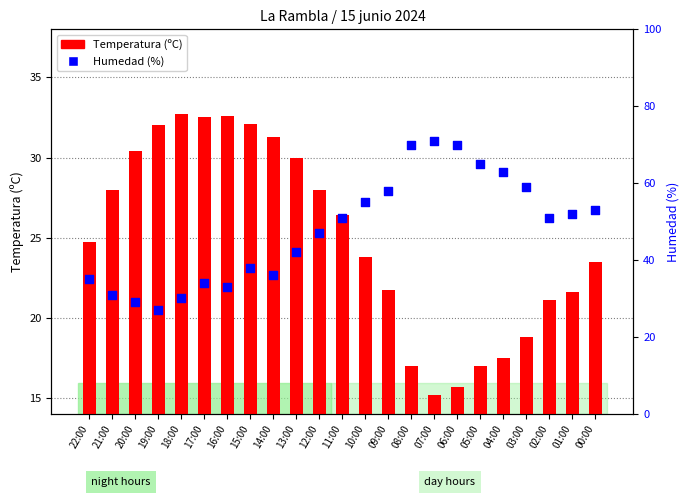

What are all the series names shown in the legend?

Temperatura (ºC), Humedad (%)